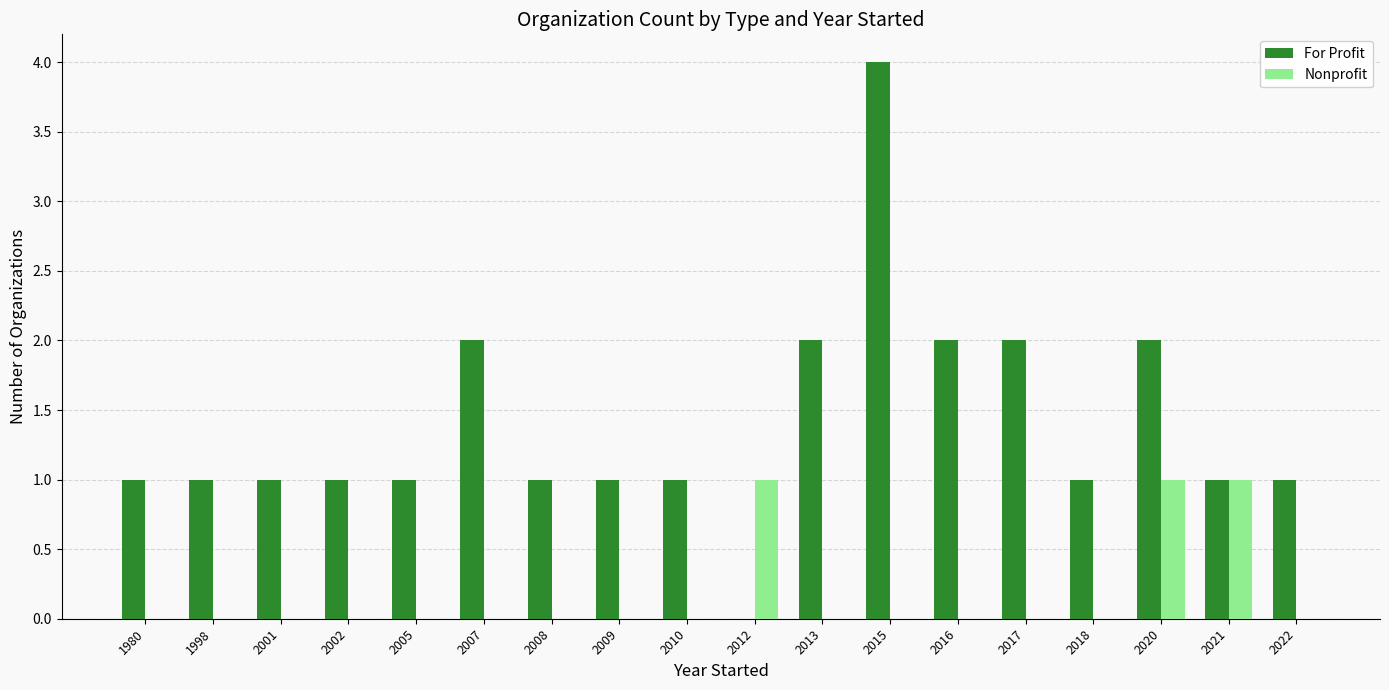

Are the bars horizontal?

No